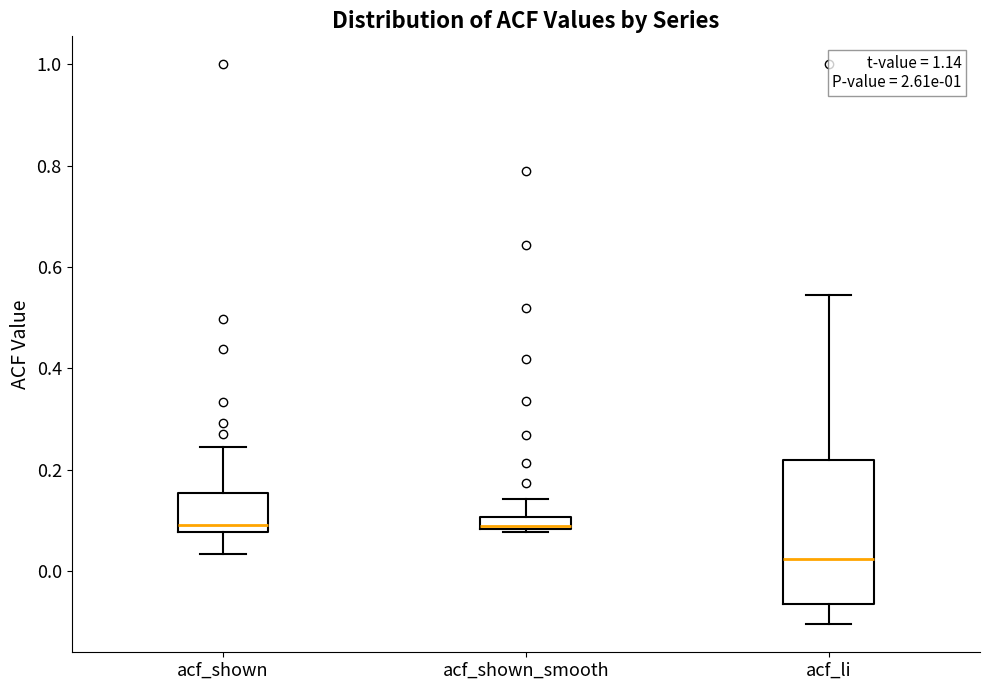

Where is the lower edge of the box for acf_shown on the y-axis? The values are not printed on the chart, so give them approximately, as read against the axis.

0.08